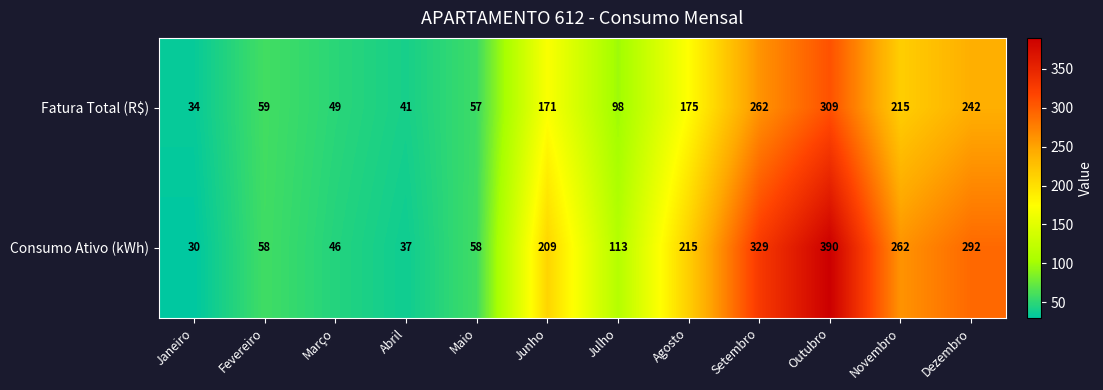

Reading left to right, list all the values displayed in this chart.

Fatura Total (R$): Janeiro=34	Fevereiro=59	Março=49	Abril=41	Maio=57	Junho=171	Julho=98	Agosto=175	Setembro=262	Outubro=309	Novembro=215	Dezembro=242
Consumo Ativo (kWh): Janeiro=30	Fevereiro=58	Março=46	Abril=37	Maio=58	Junho=209	Julho=113	Agosto=215	Setembro=329	Outubro=390	Novembro=262	Dezembro=292